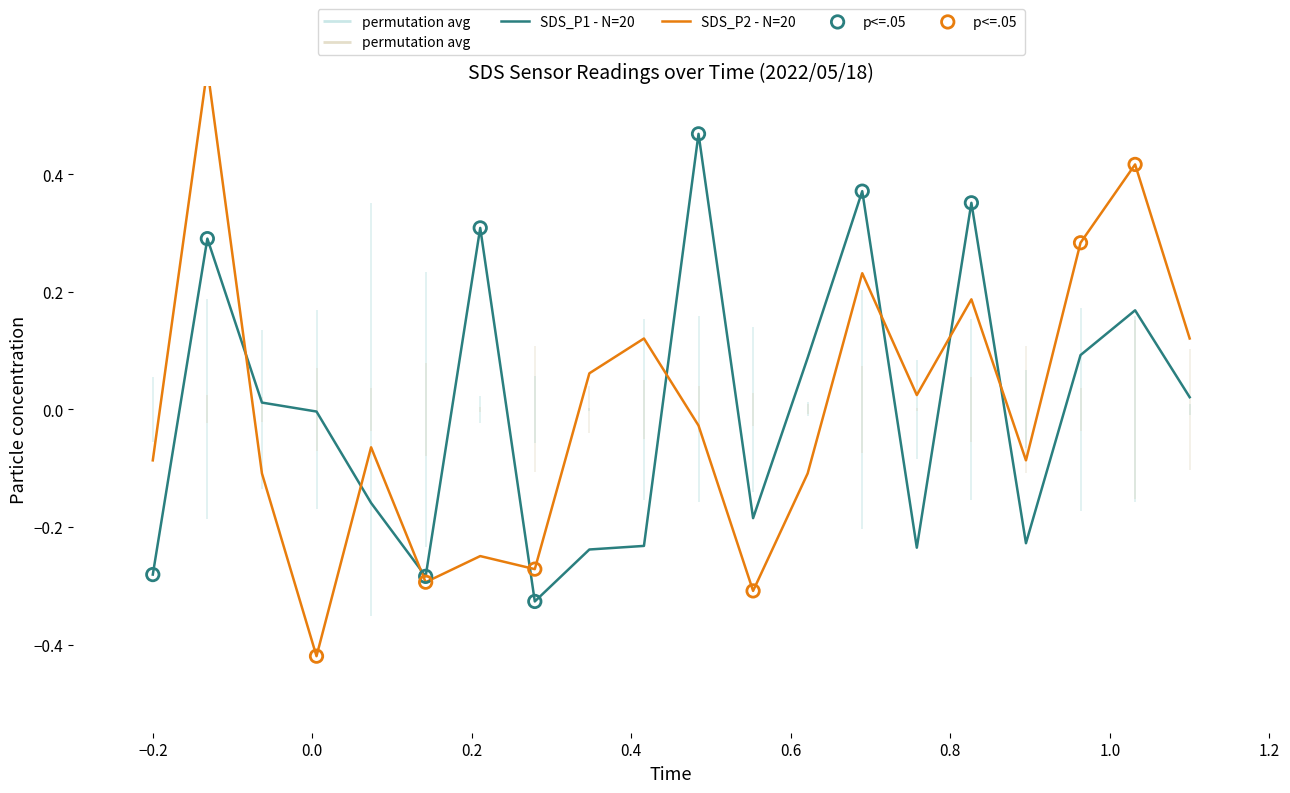

What are all the series names shown in the legend?

SDS_P1 - N=20, SDS_P2 - N=20